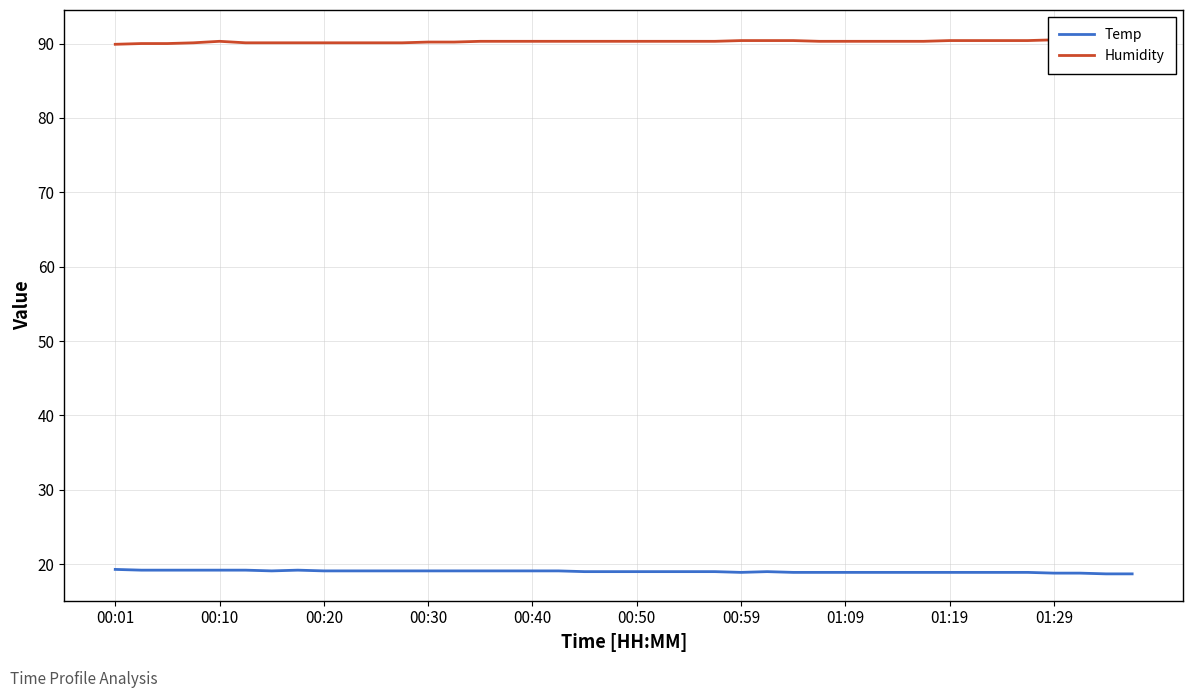

True or false: Temp has a value of 27.6 at 00:30.

False